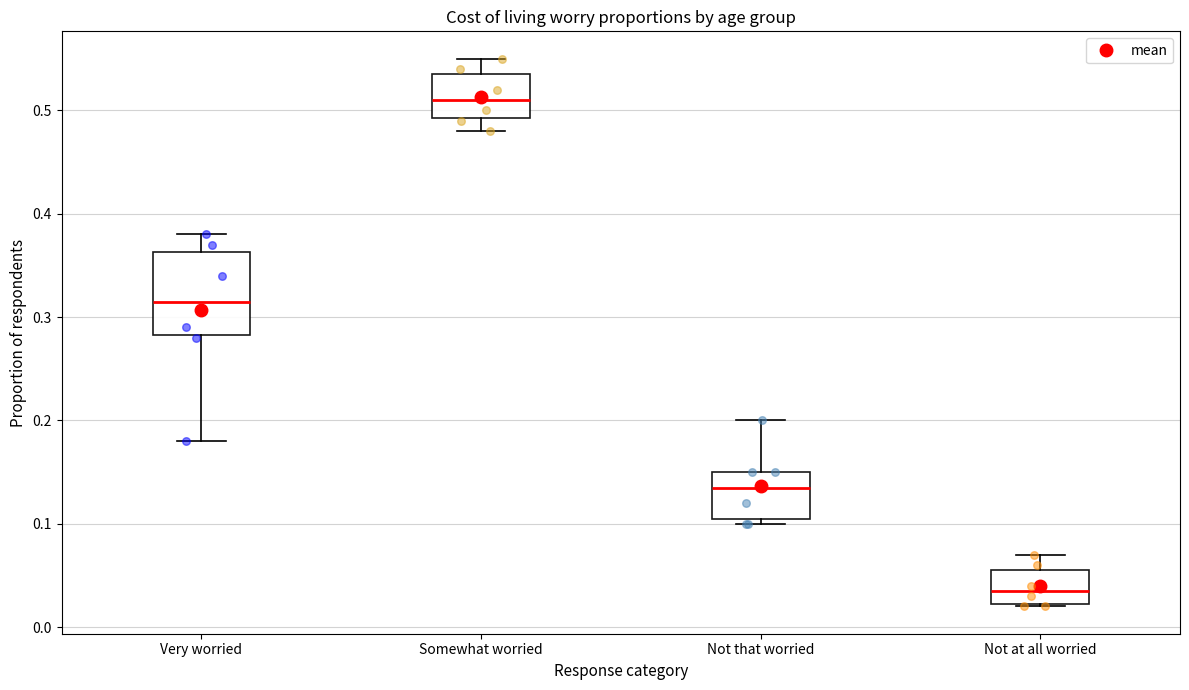

Where does the median line of the box for Not that worried sit on the y-axis? The values are not printed on the chart, so give them approximately, as read against the axis.

0.14